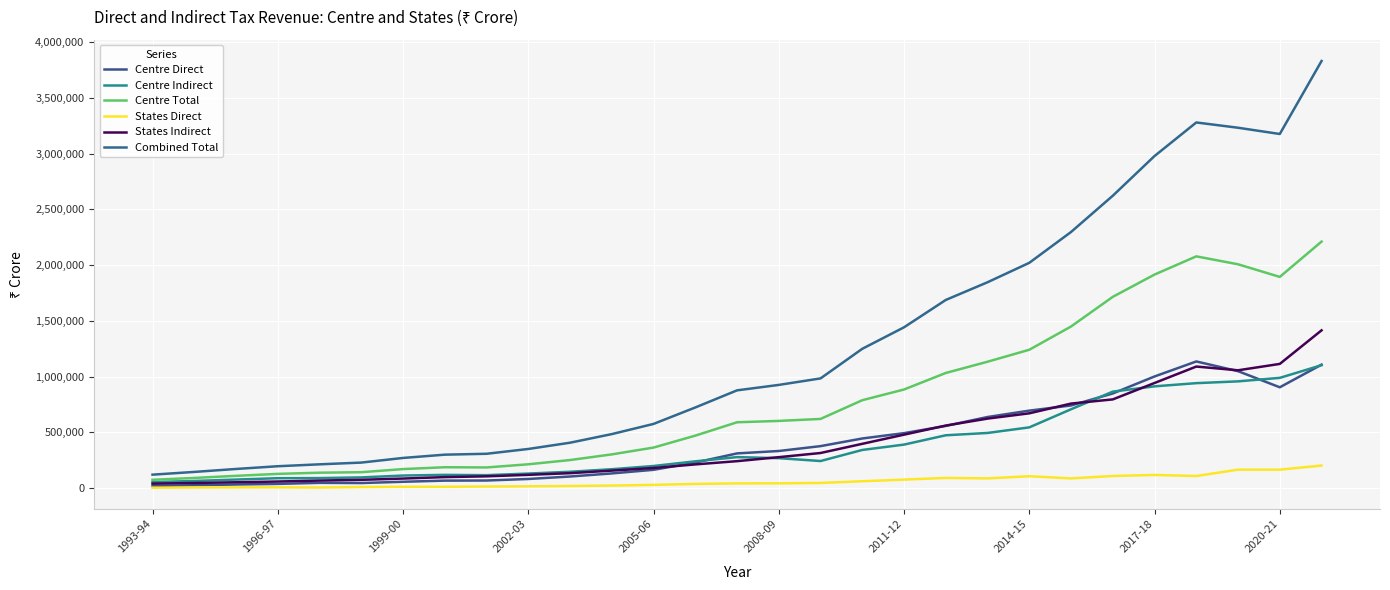

Is this an area chart (filled region under the line)?

No